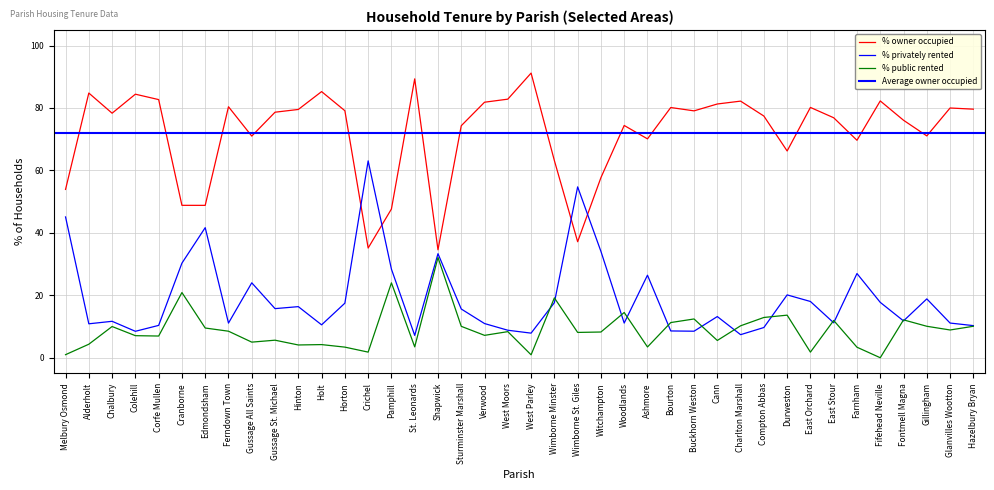

True or false: % owner occupied and % public rented intersect in this chart.

False